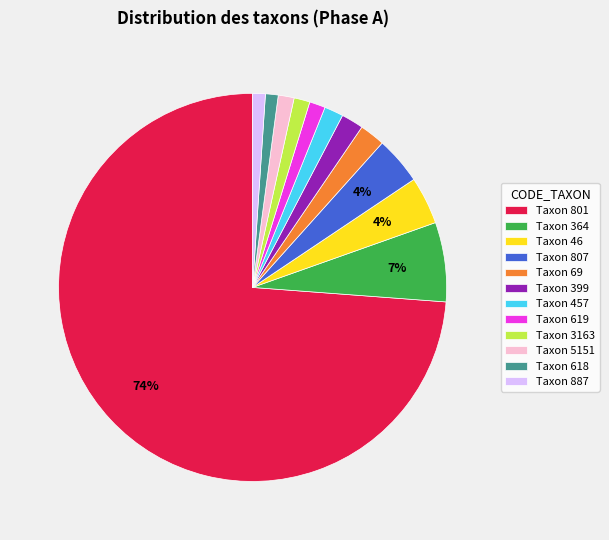

To the nearest percent, what portion does Taxon 618 represent?

1%